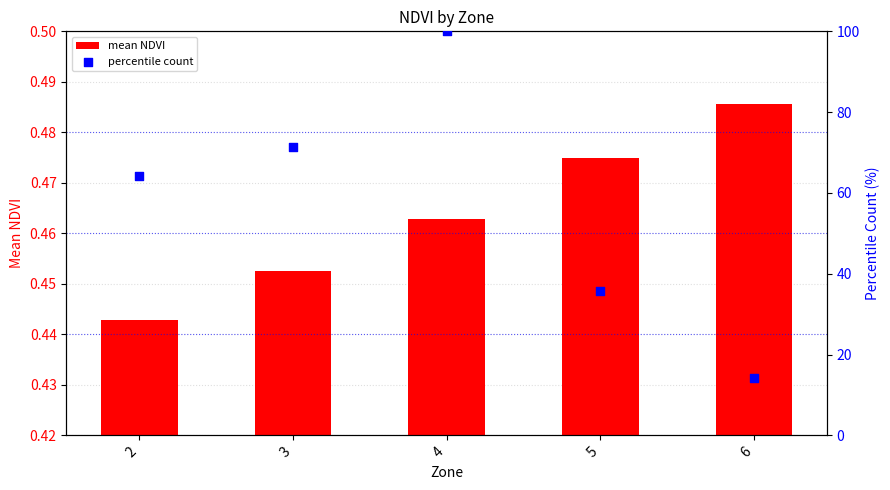

Which series contains the highest Y value?

percentile count